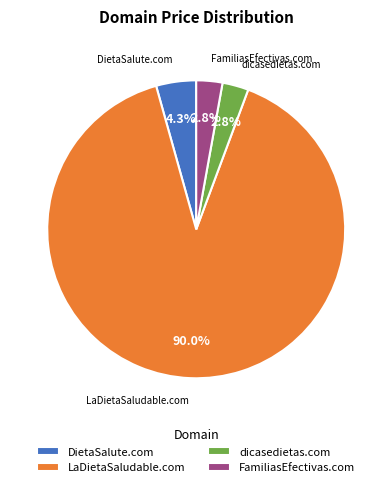

To the nearest percent, what is the difference between the LaDietaSaludable.com and dicasedietas.com slice percentages?

87%